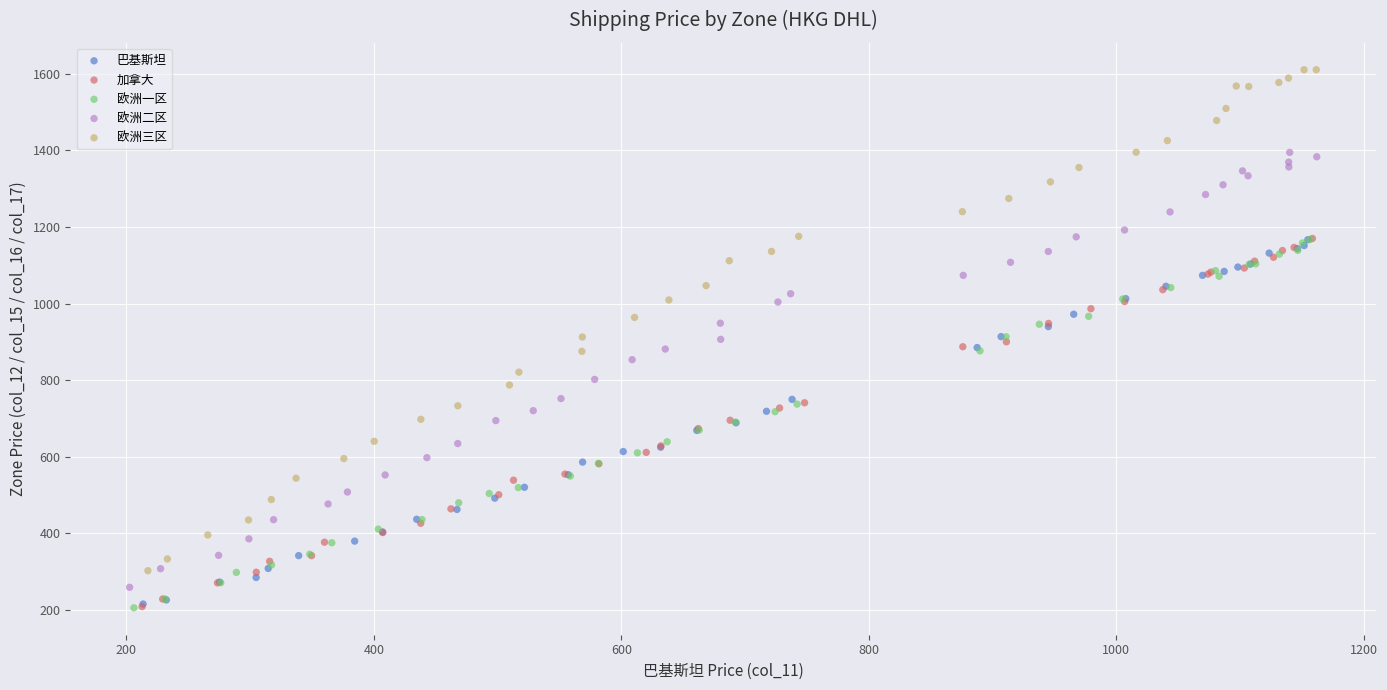

Which series reaches the maximum Y coordinate?

欧洲三区